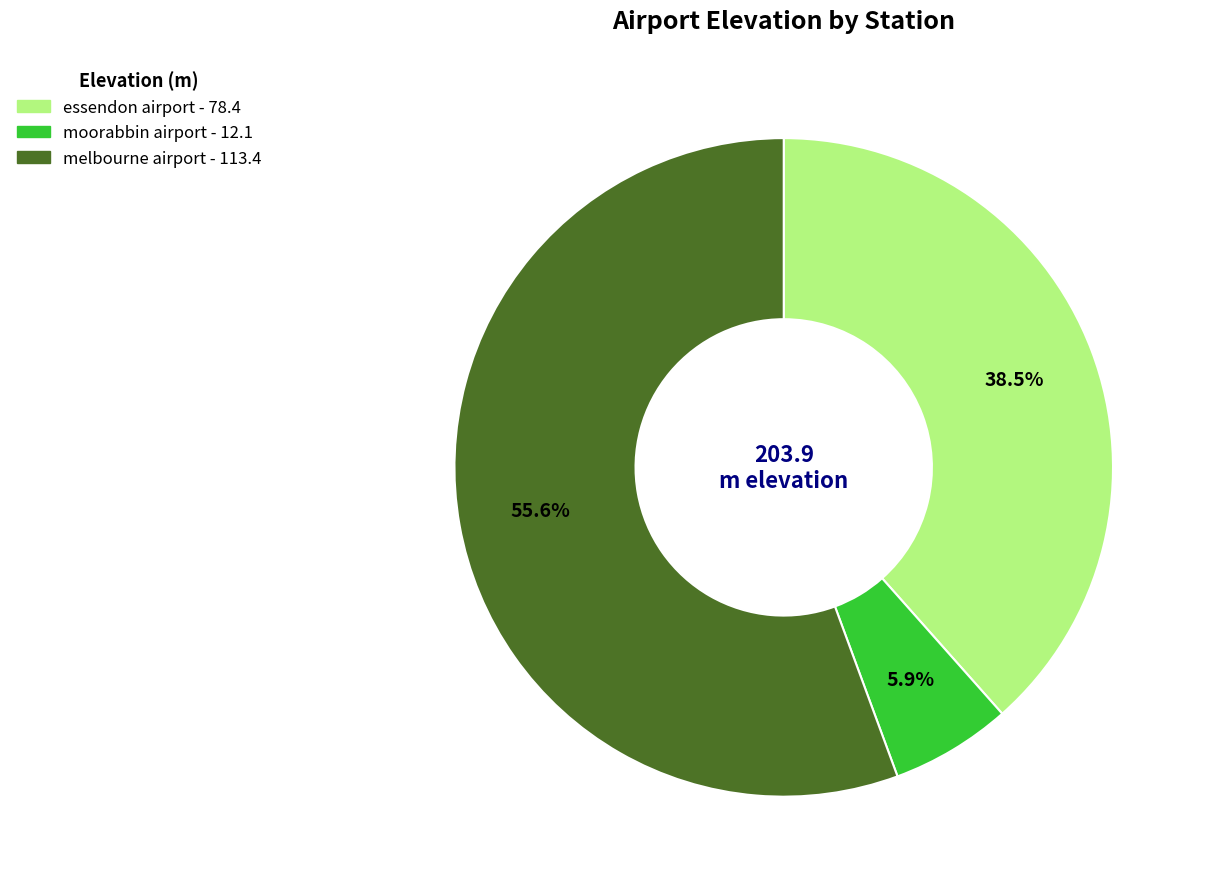

Which slice is the smallest?

moorabbin airport